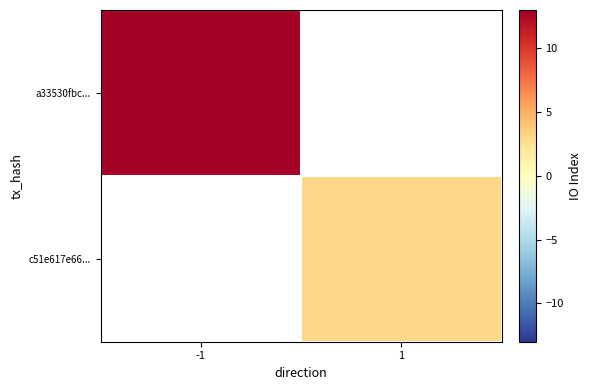

Which series has the widest spread of values?

a33530fbc...